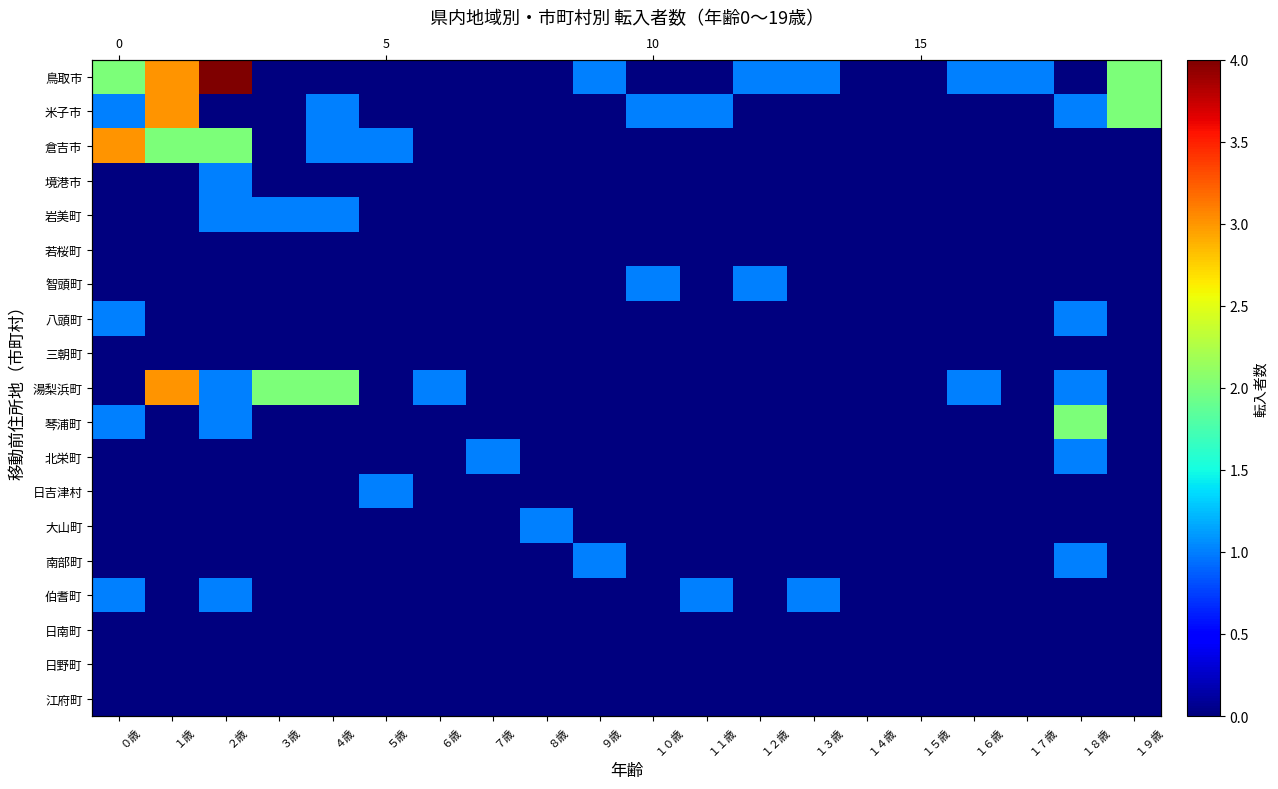

The value of 智頭町 at ０歳 is 0. True or false?

False